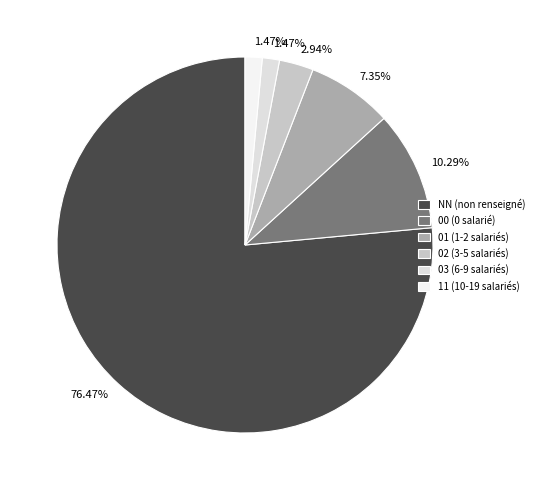

Is NN the majority of the pie?

Yes